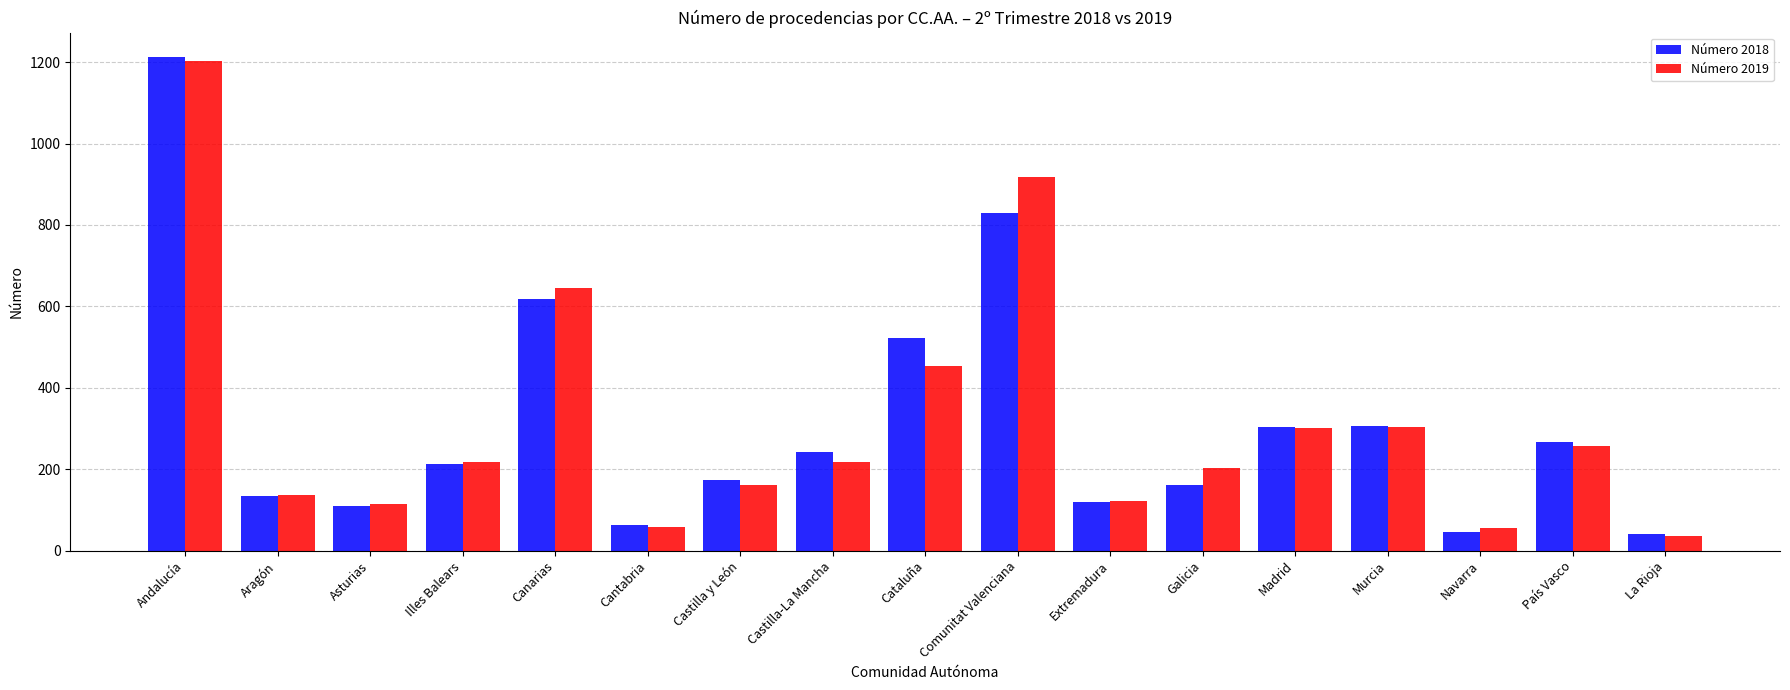

What is the difference between the Número 2019 values at Cantabria and Madrid?

243